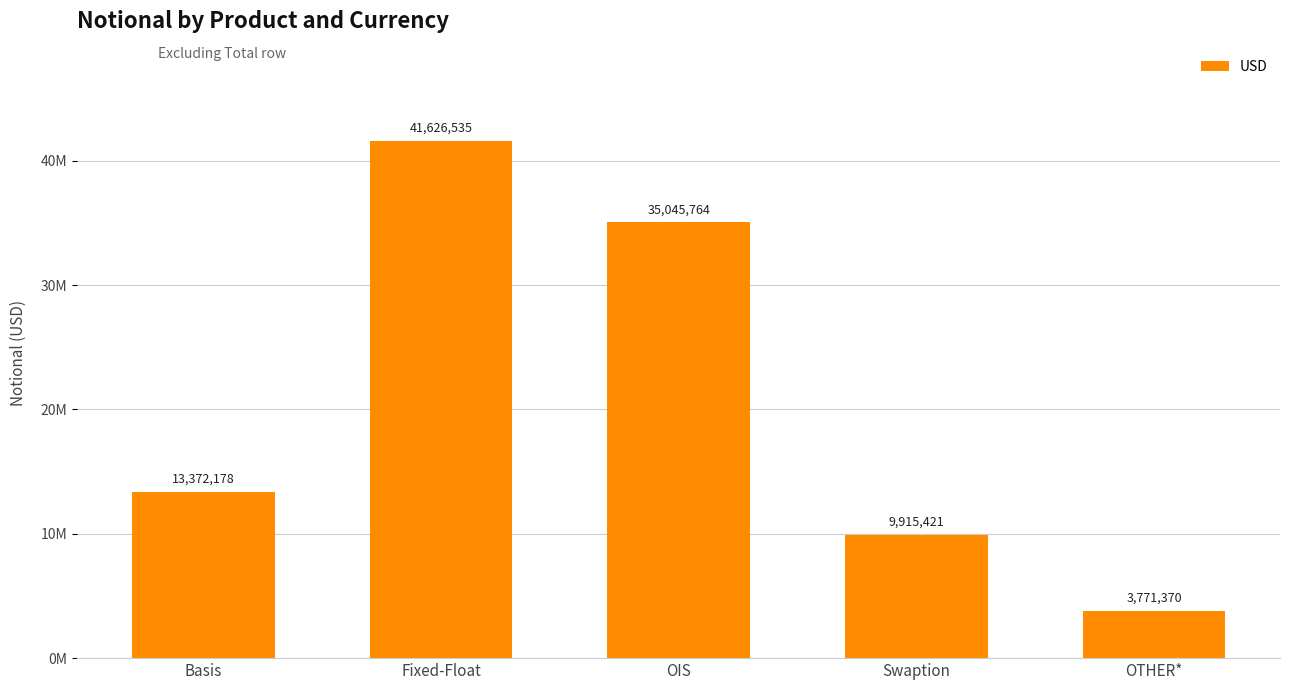

What is the greatest value displayed?

41626535